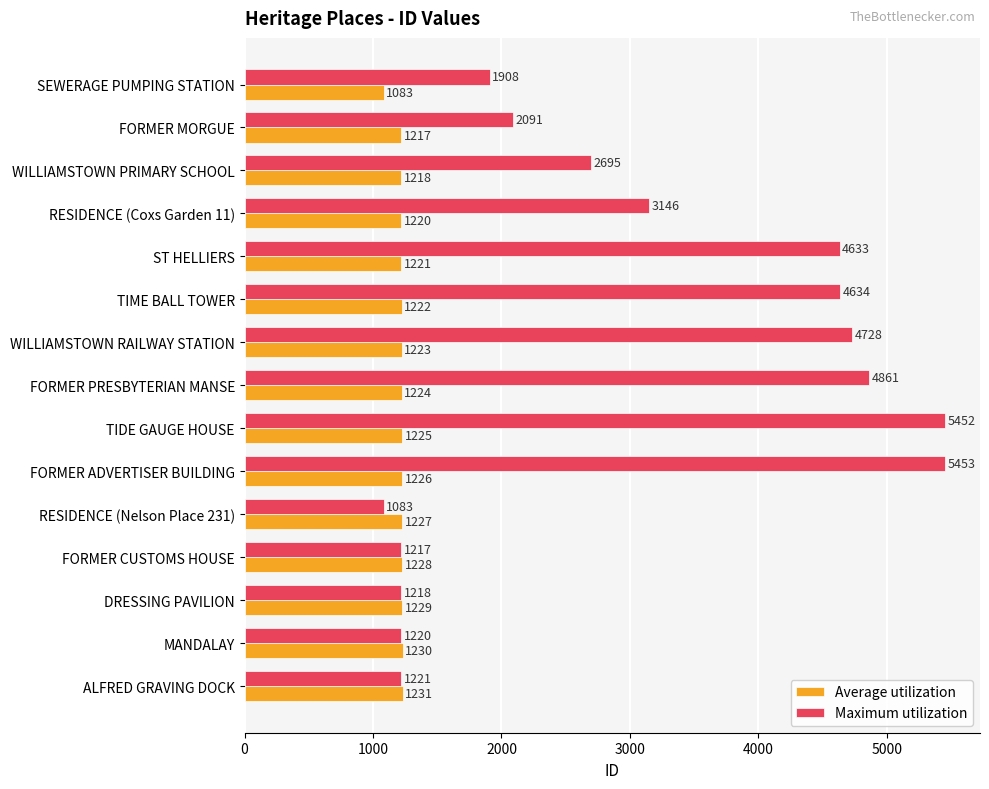

Between FORMER MORGUE and TIDE GAUGE HOUSE, which series saw the biggest shift?

Maximum utilization